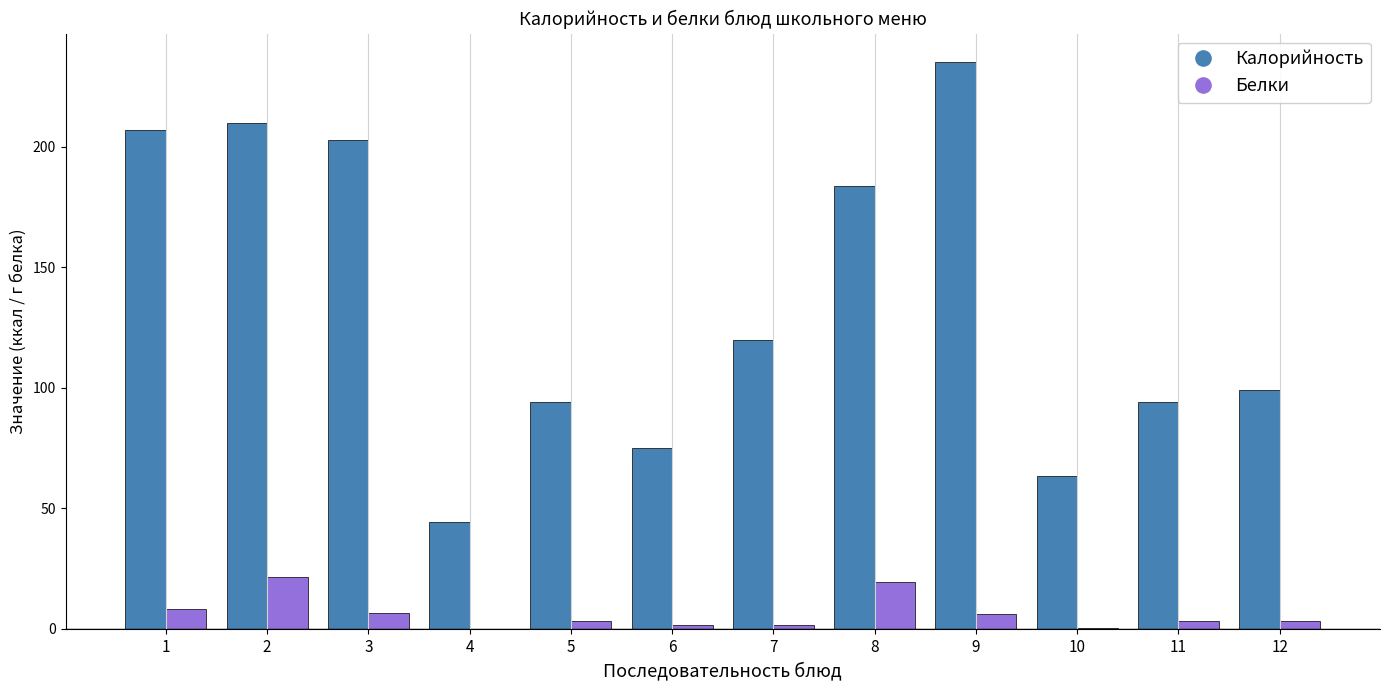

What is the average value of the Белки series?

6.3